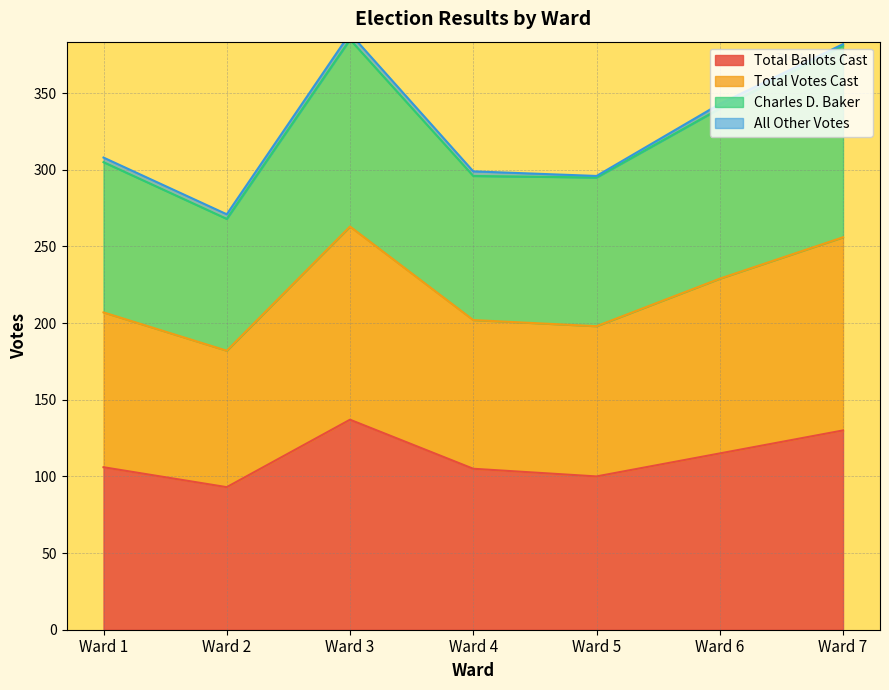

What is the maximum value for Total Ballots Cast?

137